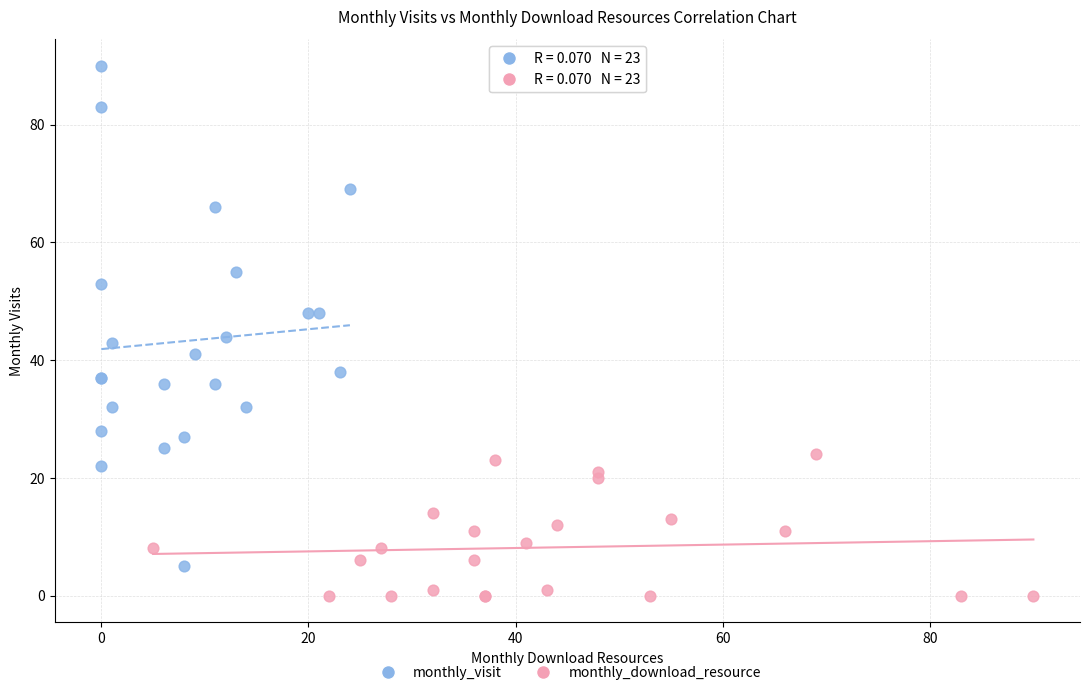

Which series has the largest Y range (max minus min)?

monthly_visit